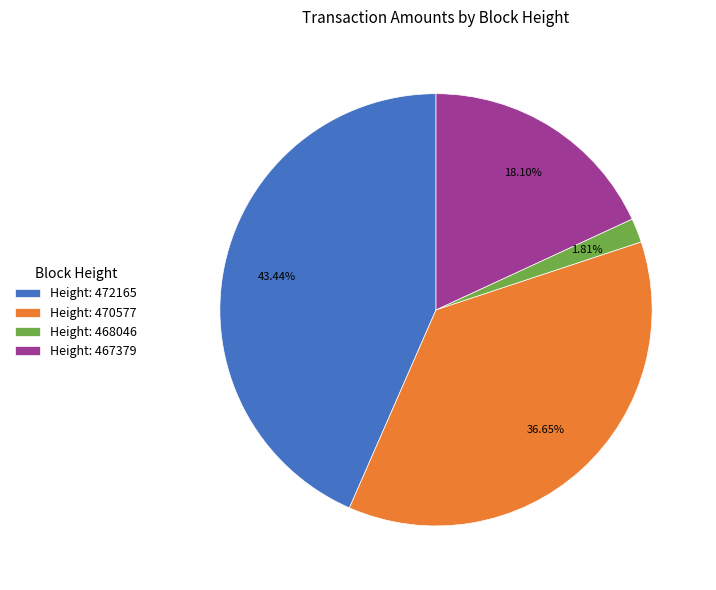

What is the smallest slice in the pie chart?

Height: 468046